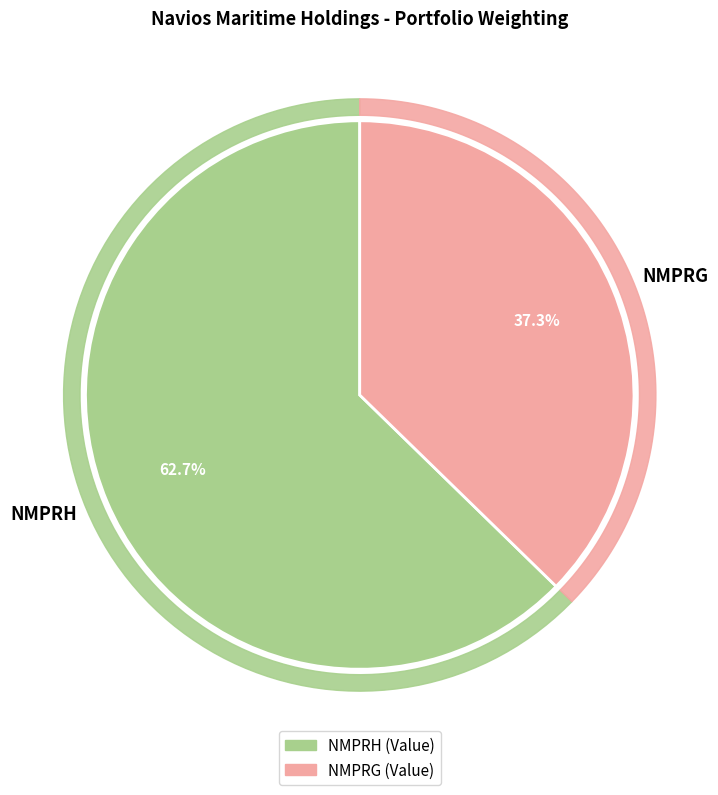

What is the largest slice in the pie chart?

NMPRH